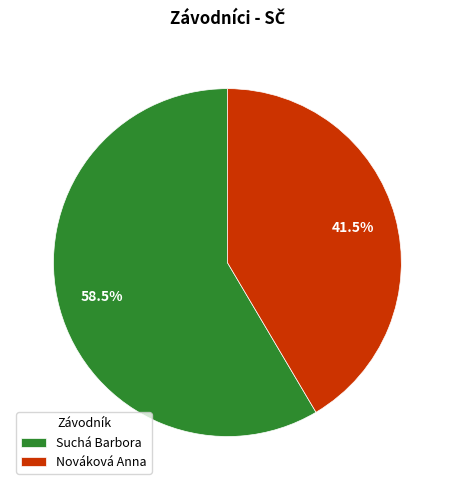

Which slice represents more than half of the pie?

Suchá Barbora